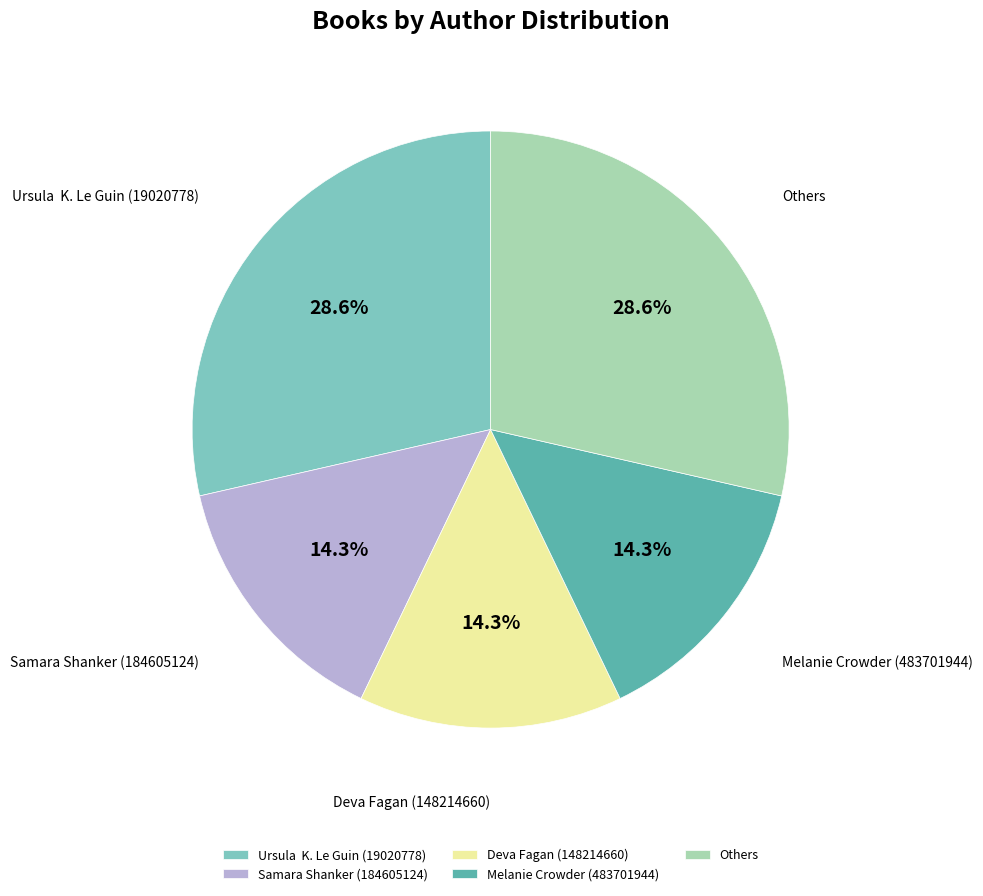

Count the number of slices in the pie.

5